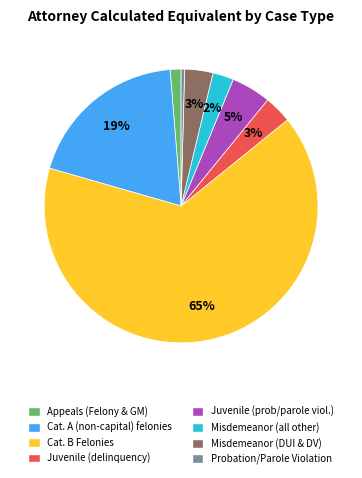

True or false: Probation/Parole Violation accounts for 6% of the total.

False